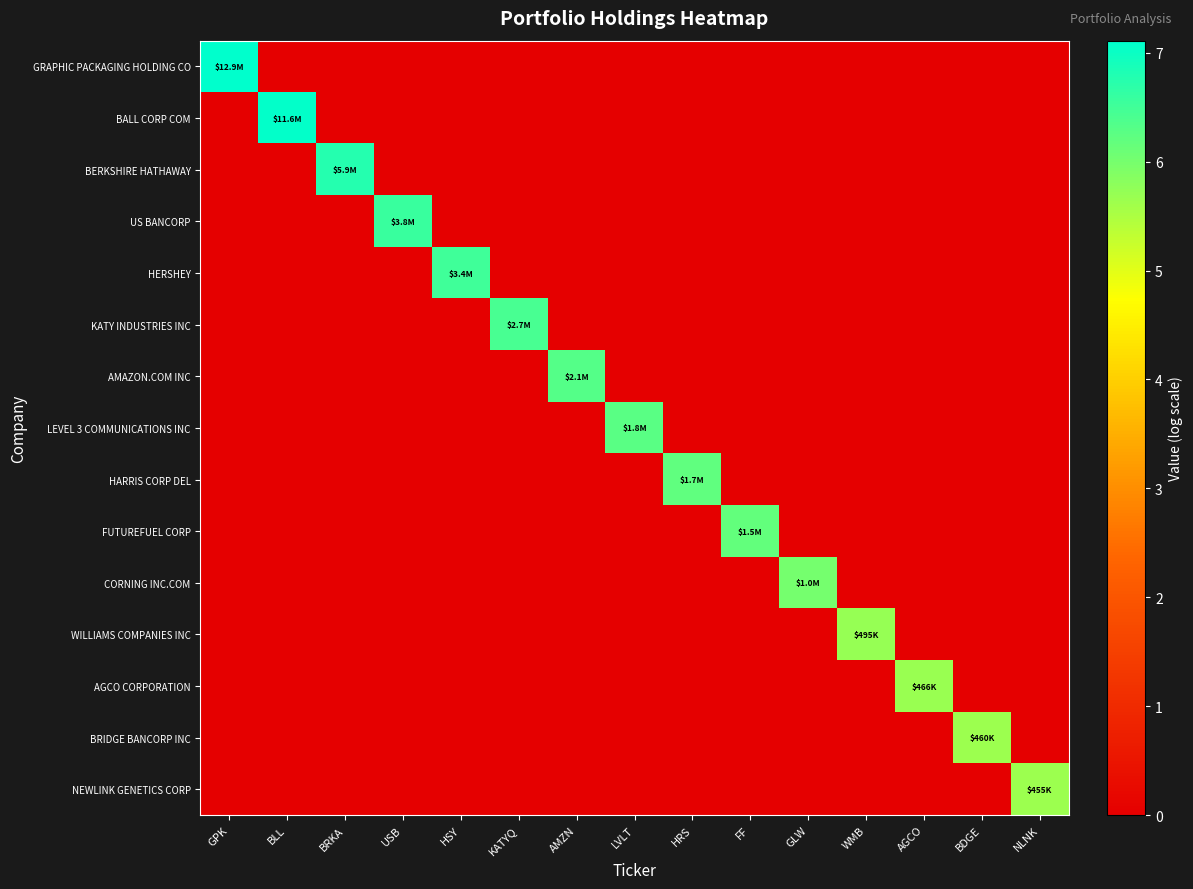

Rank the series at GPK from highest to lowest value.

GRAPHIC PACKAGING HOLDING CO, BALL CORP COM, BERKSHIRE HATHAWAY, US BANCORP, HERSHEY, KATY INDUSTRIES INC, AMAZON.COM INC, LEVEL 3 COMMUNICATIONS INC, HARRIS CORP DEL, FUTUREFUEL CORP, CORNING INC.COM, WILLIAMS COMPANIES INC, AGCO CORPORATION, BRIDGE BANCORP INC, NEWLINK GENETICS CORP